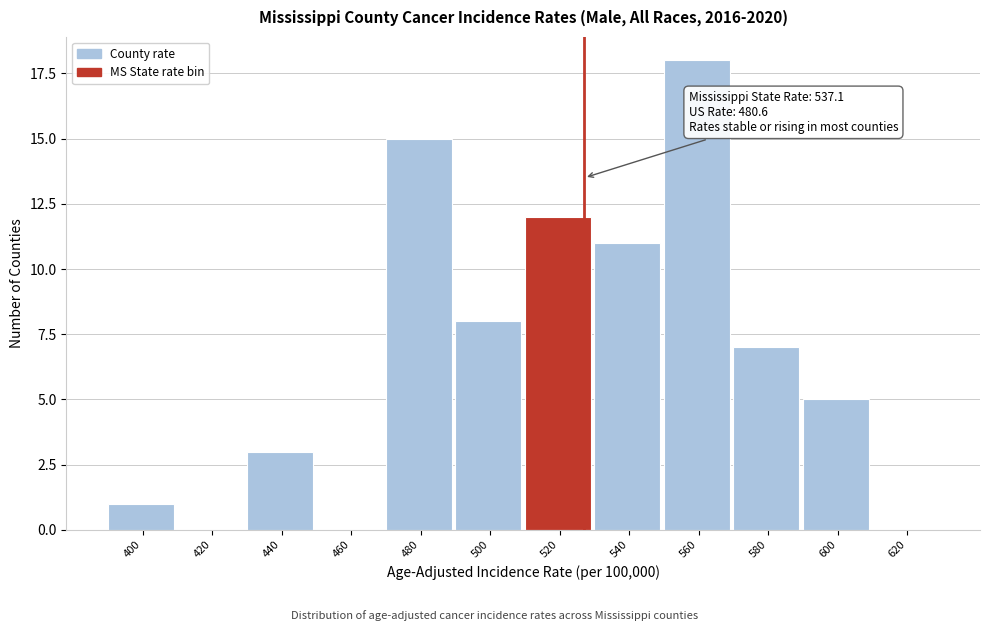

Reading left to right, extract all data points from this chart.

400=1	420=0	440=3	460=0	480=15	500=8	520=12	540=11	560=18	580=7	600=5	620=0